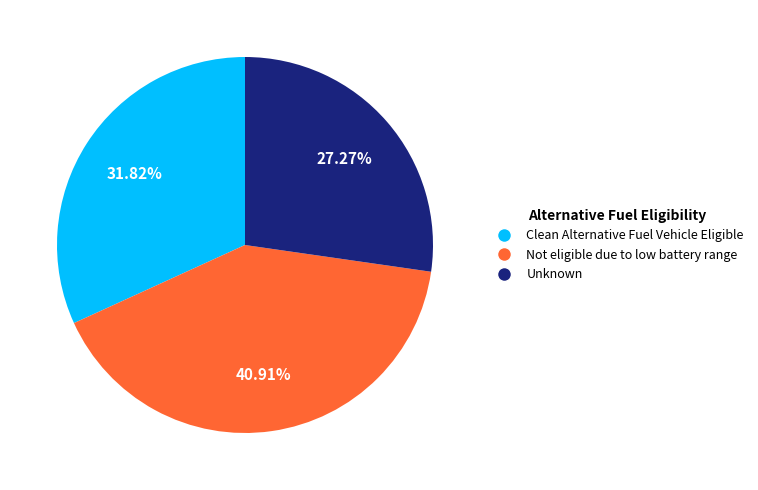

Rank the categories by value from highest to lowest.

Not eligible due to low battery range, Clean Alternative Fuel Vehicle Eligible, Unknown